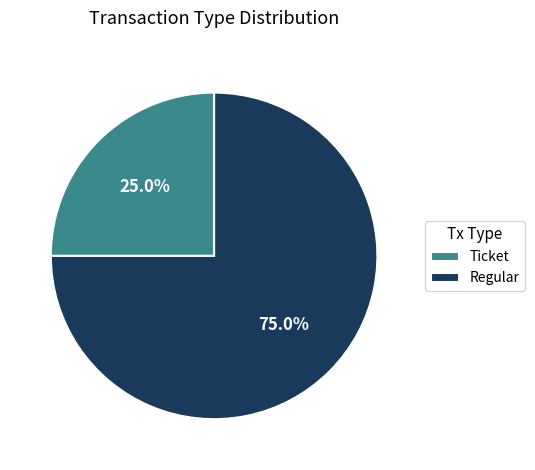

What percentage is the Ticket slice, to the nearest percent?

25%